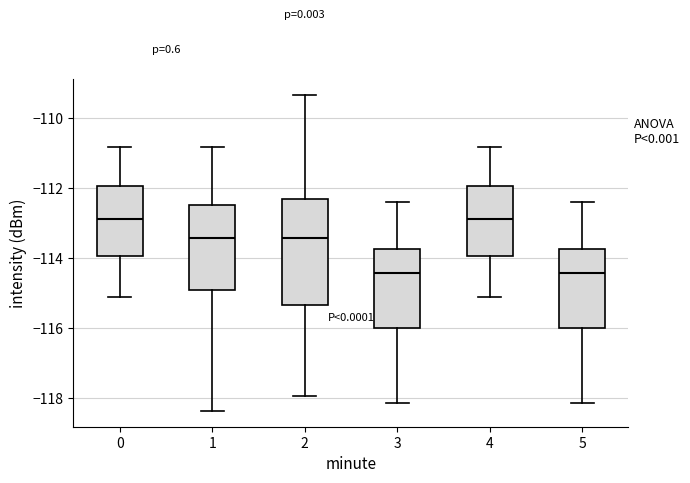

Where does the upper whisker of the box at x = 1 end on the y-axis? The values are not printed on the chart, so give them approximately, as read against the axis.

-110.8